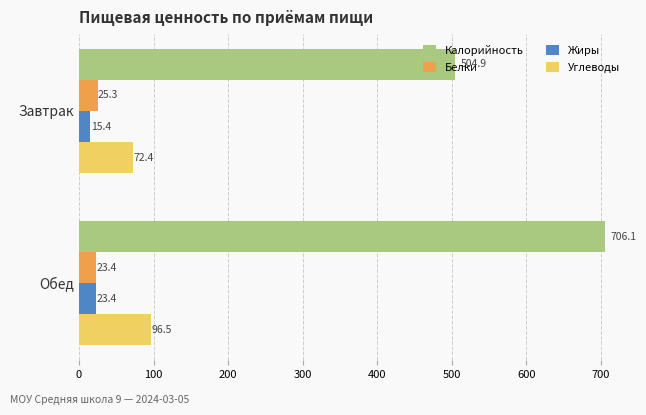

How many distinct data groups are displayed?

4